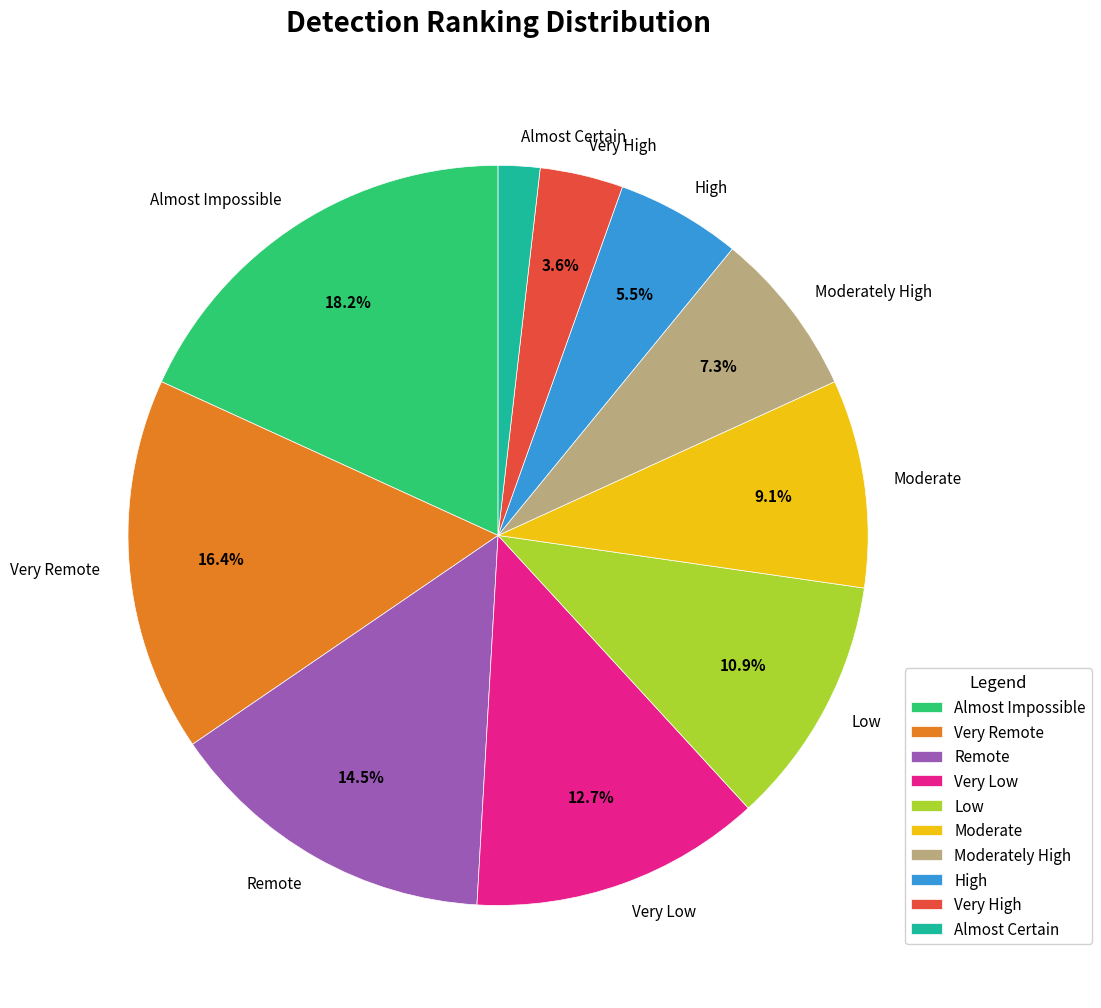

How many slices are in this pie chart?

10